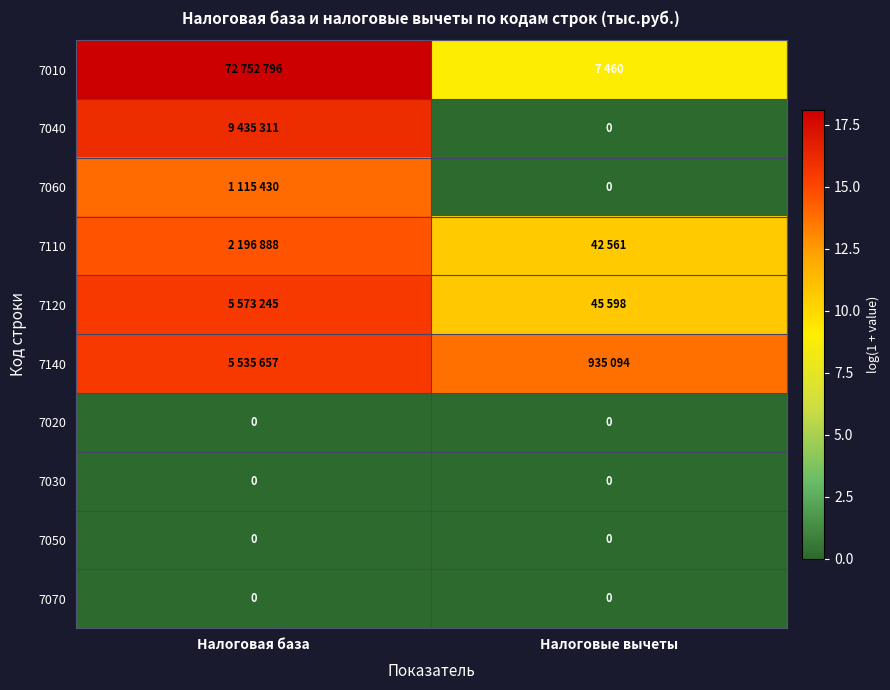

True or false: 7120 has a value of 10.7 at Налоговые вычеты.

True